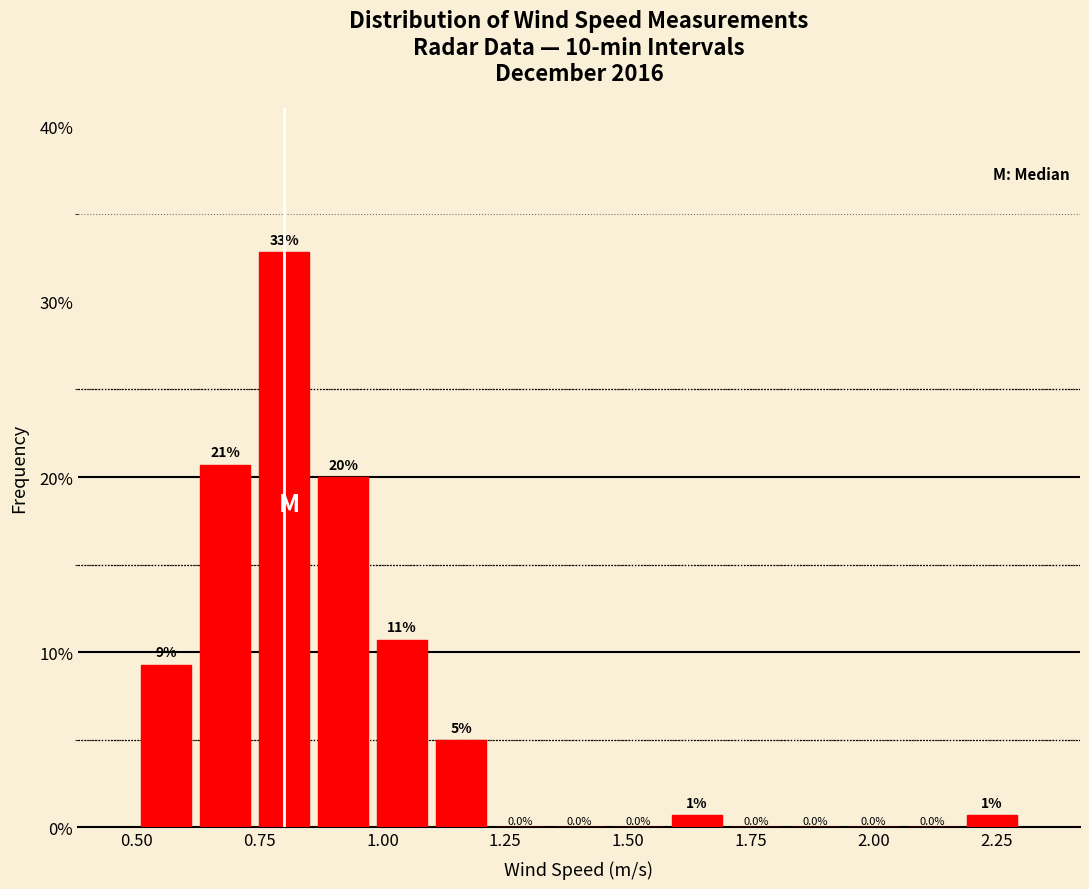

Around what value on the x-axis is the tallest bar? Give the approximate position of its centre, as read against the axis.

0.80